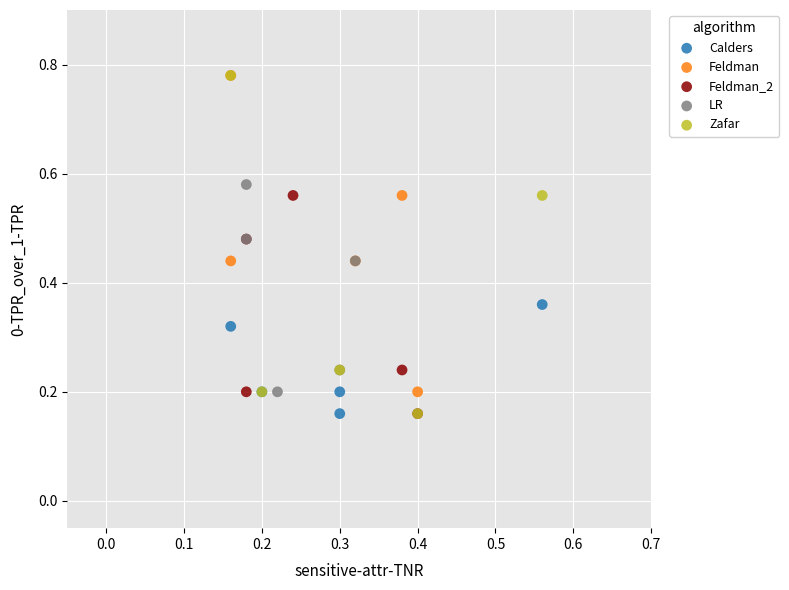

What are all the series names shown in the legend?

Calders, Feldman, Feldman_2, LR, Zafar